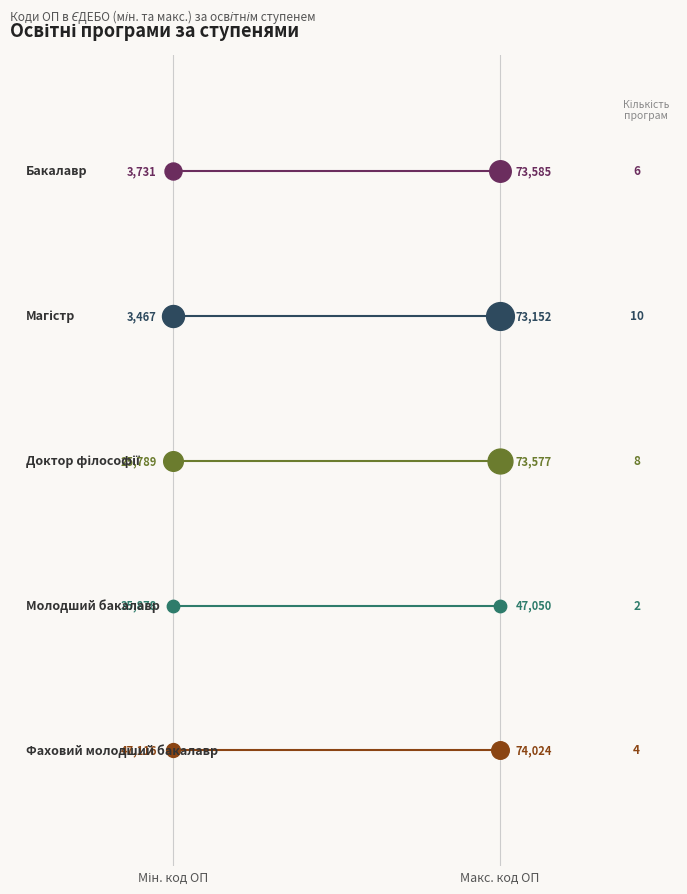

What is the total value across all series at Макс. код ОП?

10